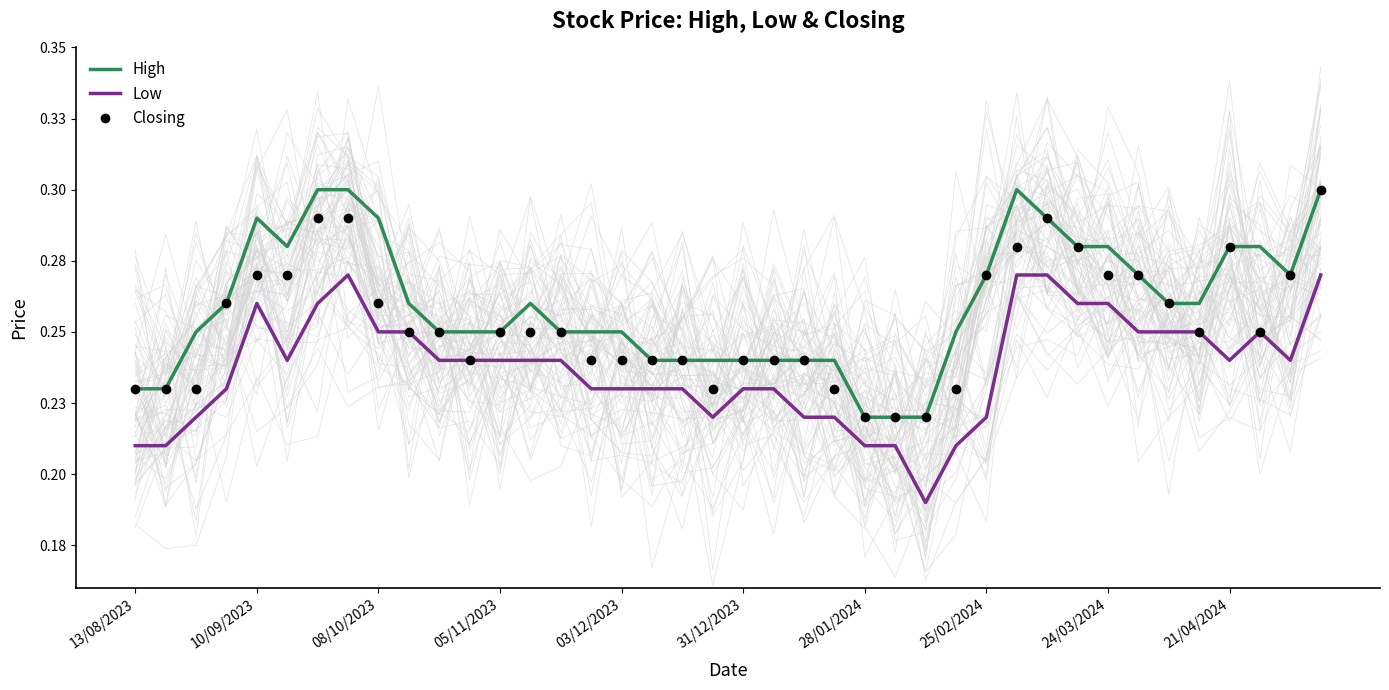

What is the total value across all series at 21/04/2024?

0.8